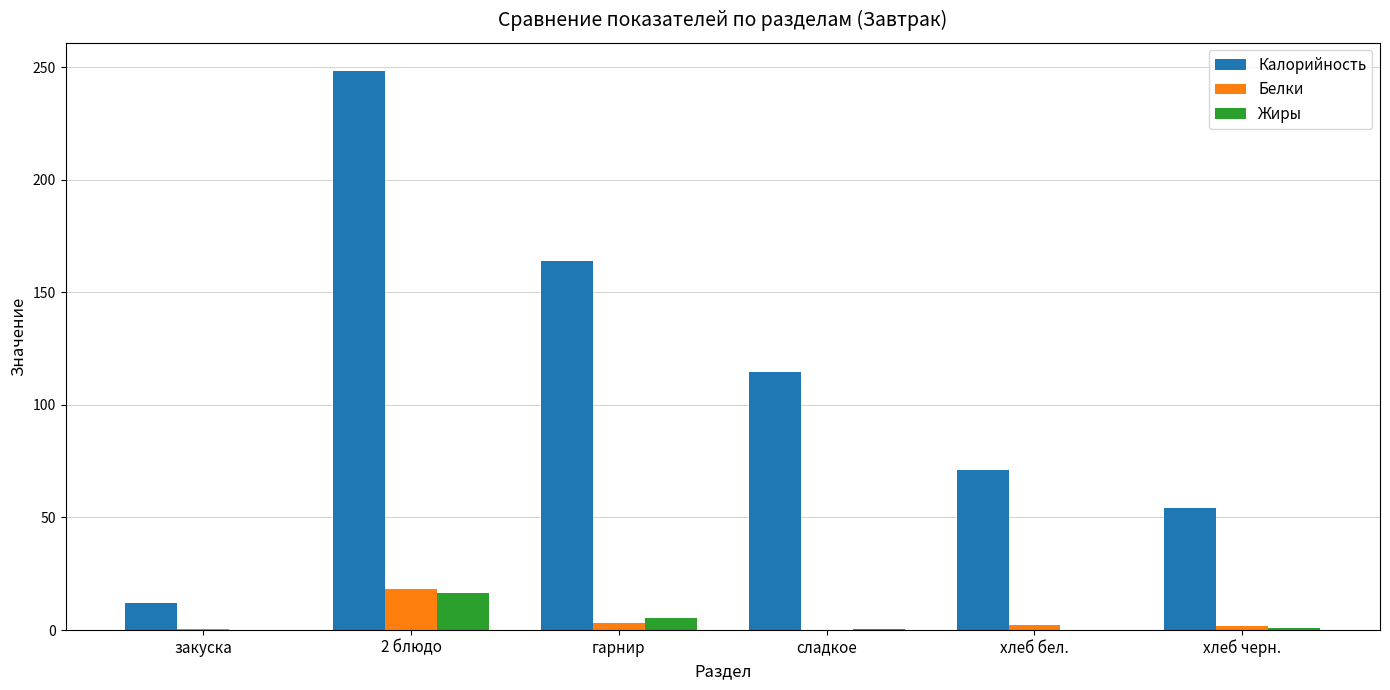

What is the average value of the Белки series?

4.3